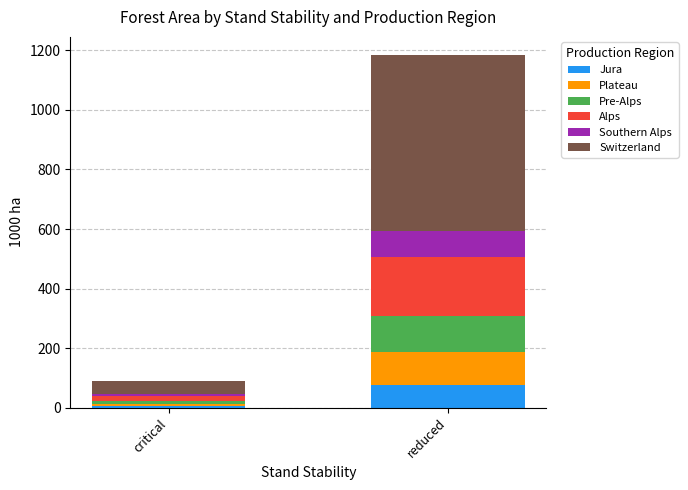

The value of Jura at reduced is 130.0. True or false?

False